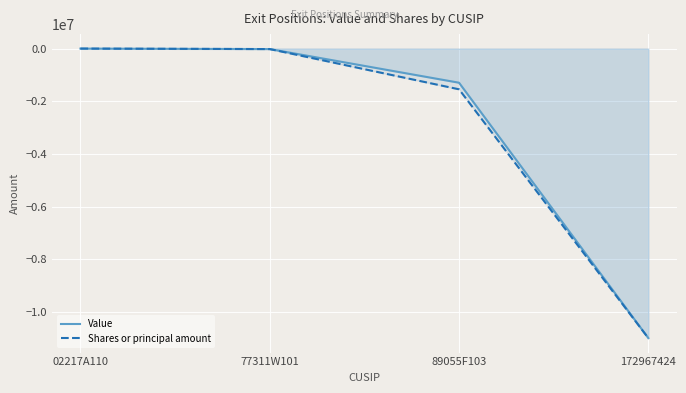

Reading right to left, transcribe all the data shown in this chart.

Value: -10992637	-1296027	-18417	0
Shares or principal amount: -10992637	-1546253	-18417	0